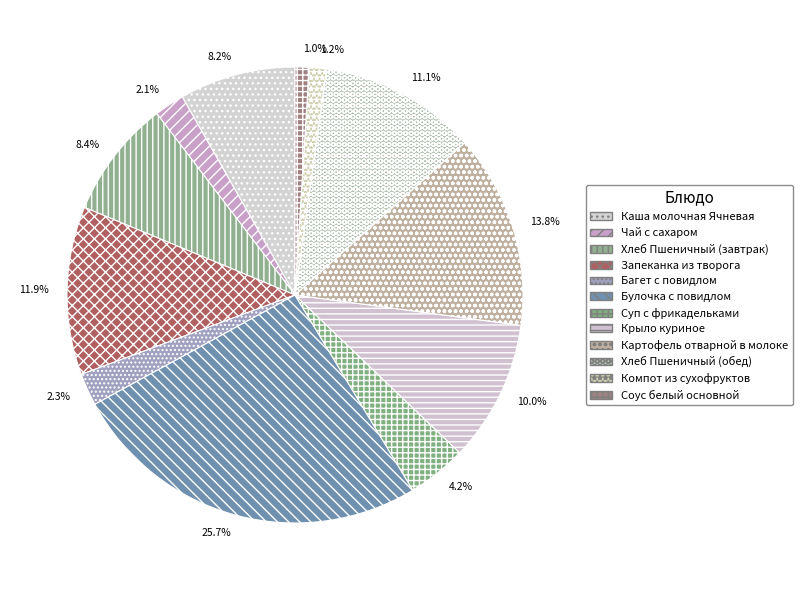

True or false: Булочка с повидлом accounts for 32% of the total.

False